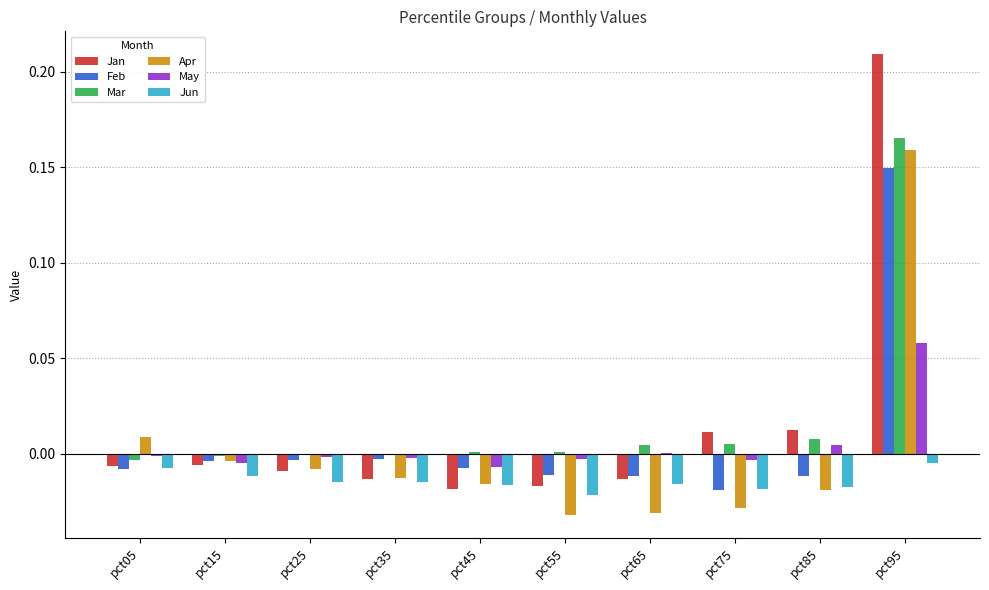

At which category is the sum across all series the highest?

pct95